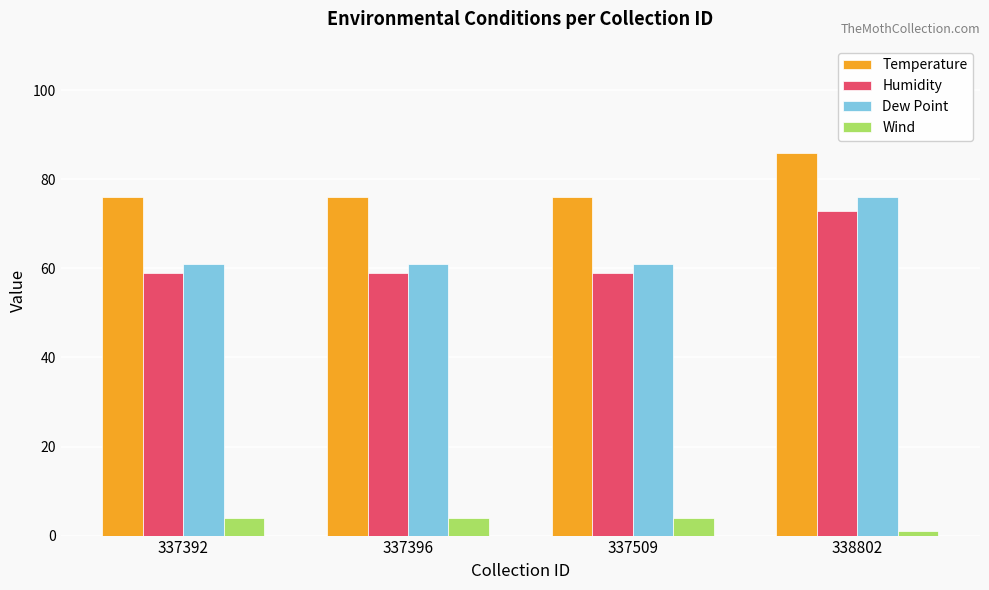

At how many categories does at least one series exceed 51?

4